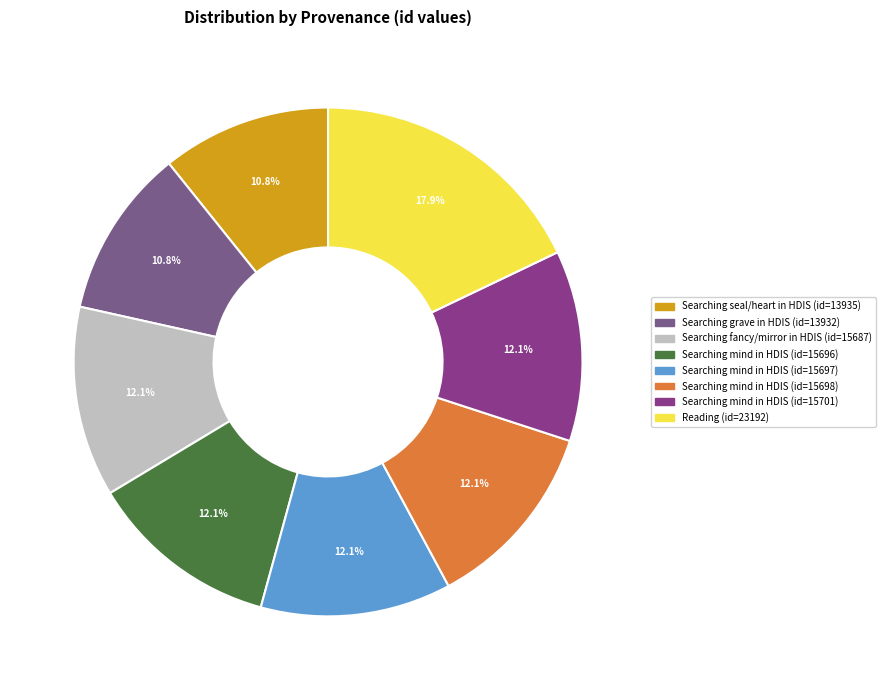

Does any single category account for the majority?

No